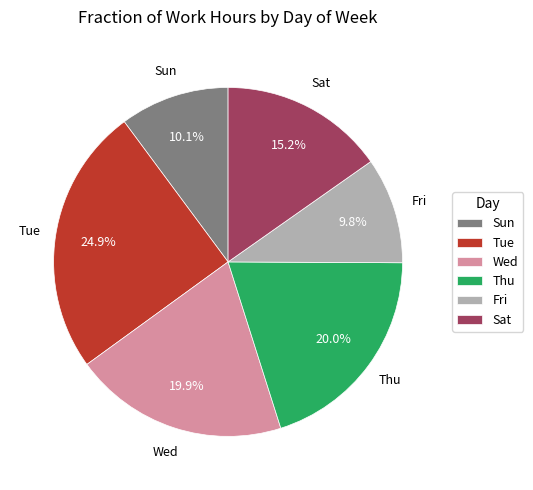

Count the number of slices in the pie.

6